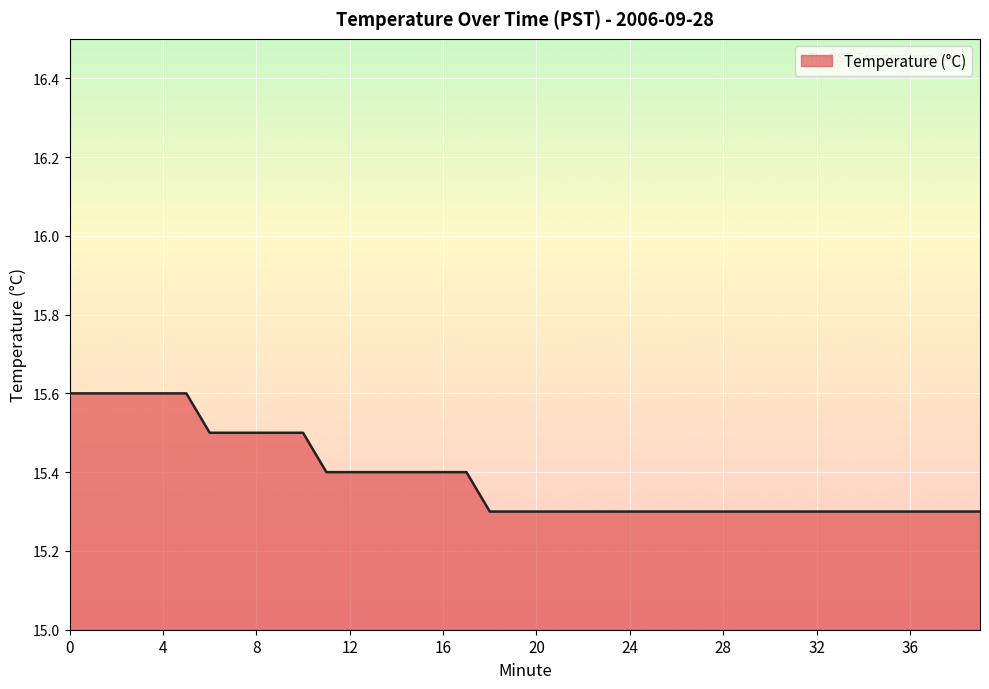

What is the maximum value shown in the chart?

15.6